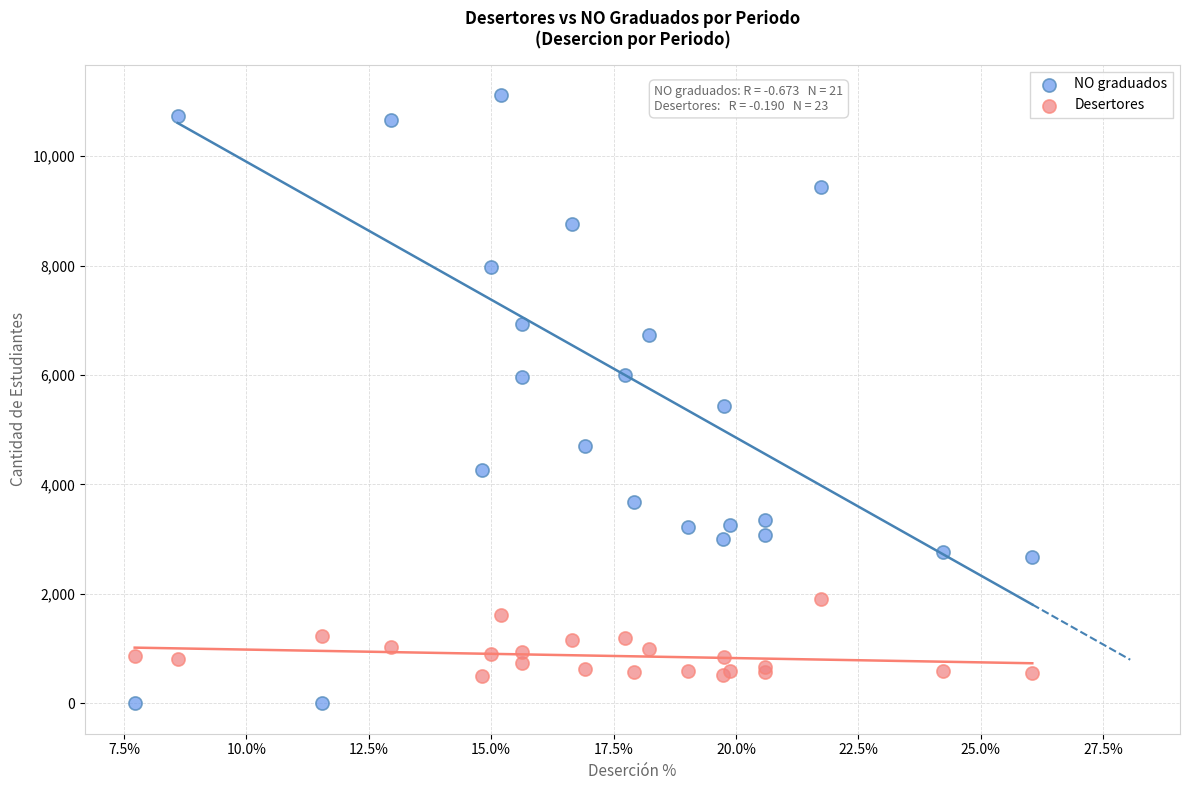

Which series contains the lowest Y value?

NO graduados